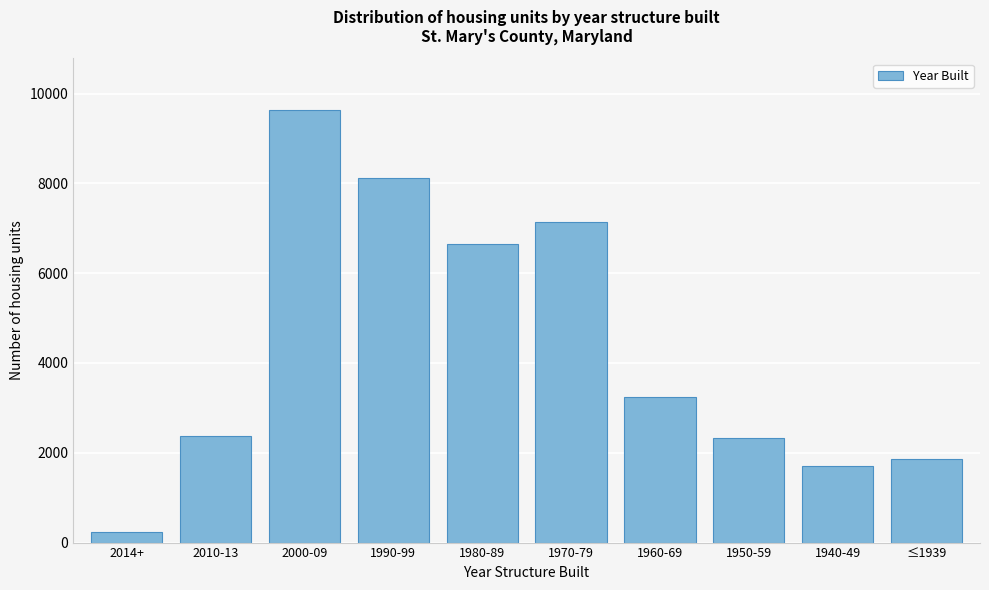

Reading left to right, transcribe all the data shown in this chart.

2014+=225	2010-13=2384	2000-09=9630	1990-99=8112	1980-89=6655	1970-79=7134	1960-69=3247	1950-59=2333	1940-49=1699	≤1939=1857